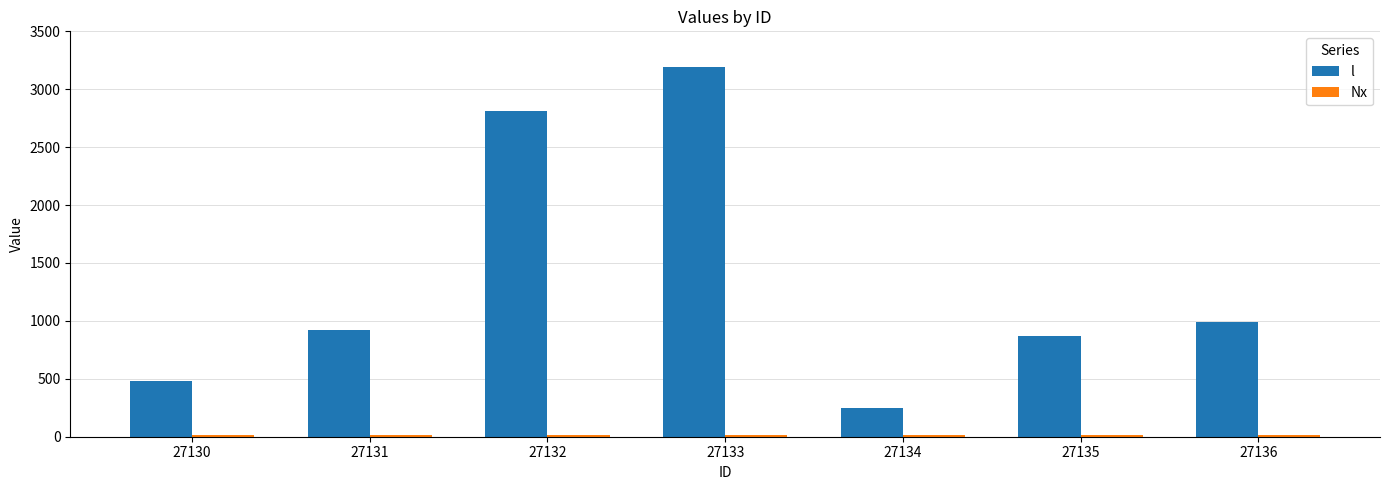

What is the minimum value shown in the chart?

16